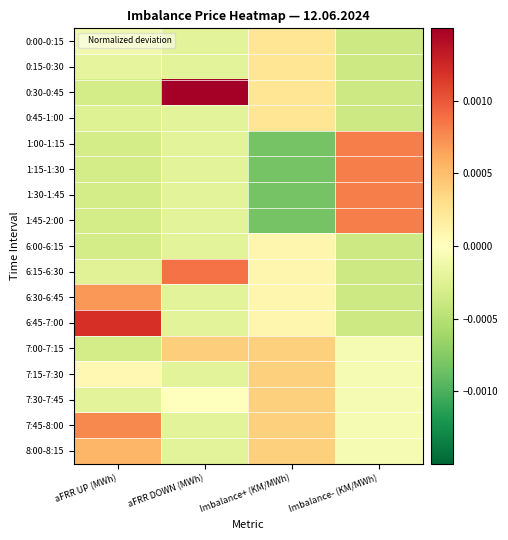

Reading left to right, transcribe all the data shown in this chart.

0:00-0:15: aFRR UP (MWh)=-0.0	aFRR DOWN (MWh)=-0.0	Imbalance+ (KM/MWh)=0.0	Imbalance- (KM/MWh)=-0.0
0:15-0:30: aFRR UP (MWh)=-0.0	aFRR DOWN (MWh)=-0.0	Imbalance+ (KM/MWh)=0.0	Imbalance- (KM/MWh)=-0.0
0:30-0:45: aFRR UP (MWh)=-0.0	aFRR DOWN (MWh)=0.0	Imbalance+ (KM/MWh)=0.0	Imbalance- (KM/MWh)=-0.0
0:45-1:00: aFRR UP (MWh)=-0.0	aFRR DOWN (MWh)=-0.0	Imbalance+ (KM/MWh)=0.0	Imbalance- (KM/MWh)=-0.0
1:00-1:15: aFRR UP (MWh)=-0.0	aFRR DOWN (MWh)=-0.0	Imbalance+ (KM/MWh)=-0.0	Imbalance- (KM/MWh)=0.0
1:15-1:30: aFRR UP (MWh)=-0.0	aFRR DOWN (MWh)=-0.0	Imbalance+ (KM/MWh)=-0.0	Imbalance- (KM/MWh)=0.0
1:30-1:45: aFRR UP (MWh)=-0.0	aFRR DOWN (MWh)=-0.0	Imbalance+ (KM/MWh)=-0.0	Imbalance- (KM/MWh)=0.0
1:45-2:00: aFRR UP (MWh)=-0.0	aFRR DOWN (MWh)=-0.0	Imbalance+ (KM/MWh)=-0.0	Imbalance- (KM/MWh)=0.0
6:00-6:15: aFRR UP (MWh)=-0.0	aFRR DOWN (MWh)=-0.0	Imbalance+ (KM/MWh)=0.0	Imbalance- (KM/MWh)=-0.0
6:15-6:30: aFRR UP (MWh)=-0.0	aFRR DOWN (MWh)=0.0	Imbalance+ (KM/MWh)=0.0	Imbalance- (KM/MWh)=-0.0
6:30-6:45: aFRR UP (MWh)=0.0	aFRR DOWN (MWh)=-0.0	Imbalance+ (KM/MWh)=0.0	Imbalance- (KM/MWh)=-0.0
6:45-7:00: aFRR UP (MWh)=0.0	aFRR DOWN (MWh)=-0.0	Imbalance+ (KM/MWh)=0.0	Imbalance- (KM/MWh)=-0.0
7:00-7:15: aFRR UP (MWh)=-0.0	aFRR DOWN (MWh)=0.0	Imbalance+ (KM/MWh)=0.0	Imbalance- (KM/MWh)=-0.0
7:15-7:30: aFRR UP (MWh)=0.0	aFRR DOWN (MWh)=-0.0	Imbalance+ (KM/MWh)=0.0	Imbalance- (KM/MWh)=-0.0
7:30-7:45: aFRR UP (MWh)=-0.0	aFRR DOWN (MWh)=0.0	Imbalance+ (KM/MWh)=0.0	Imbalance- (KM/MWh)=-0.0
7:45-8:00: aFRR UP (MWh)=0.0	aFRR DOWN (MWh)=-0.0	Imbalance+ (KM/MWh)=0.0	Imbalance- (KM/MWh)=-0.0
8:00-8:15: aFRR UP (MWh)=0.0	aFRR DOWN (MWh)=-0.0	Imbalance+ (KM/MWh)=0.0	Imbalance- (KM/MWh)=-0.0